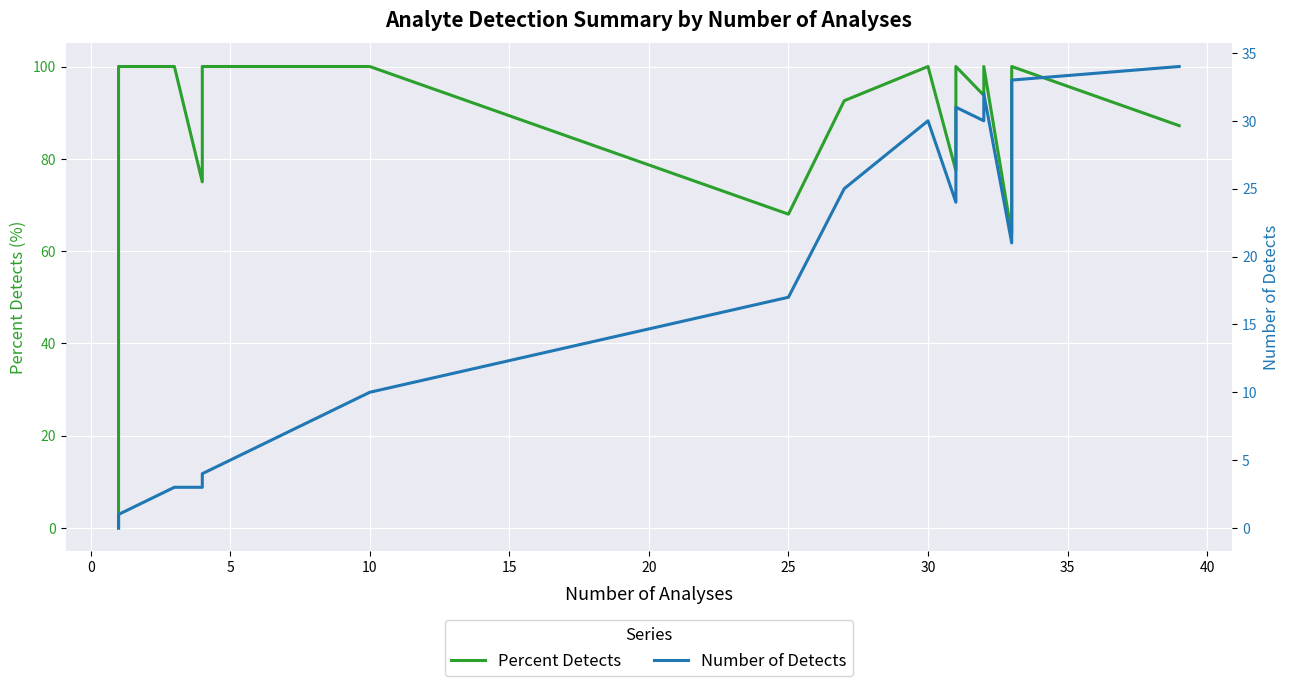

True or false: Percent Detects and Number of Detects cross at least once.

False